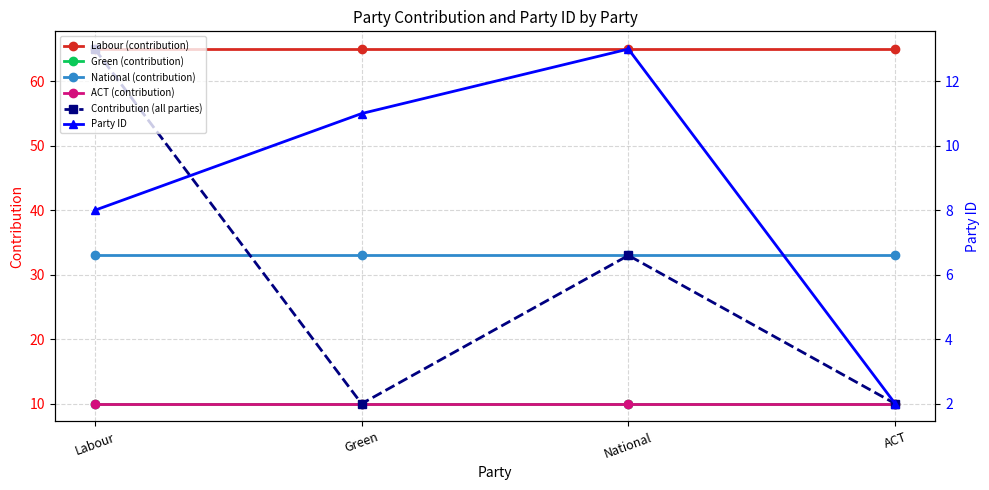

At how many categories does at least one series exceed 11?

4